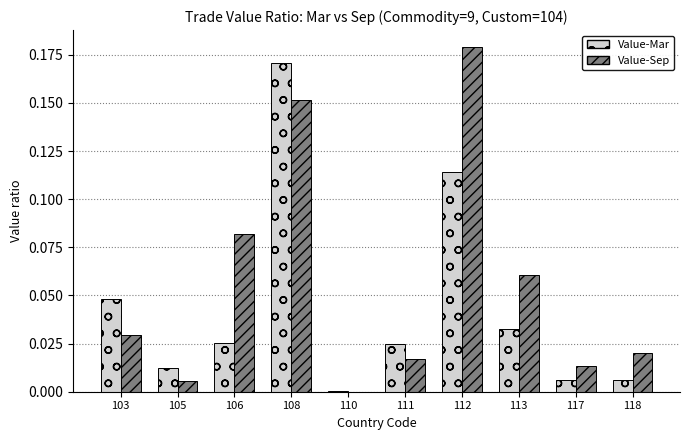

The value of Value-Mar at 111 is 0.0. True or false?

True